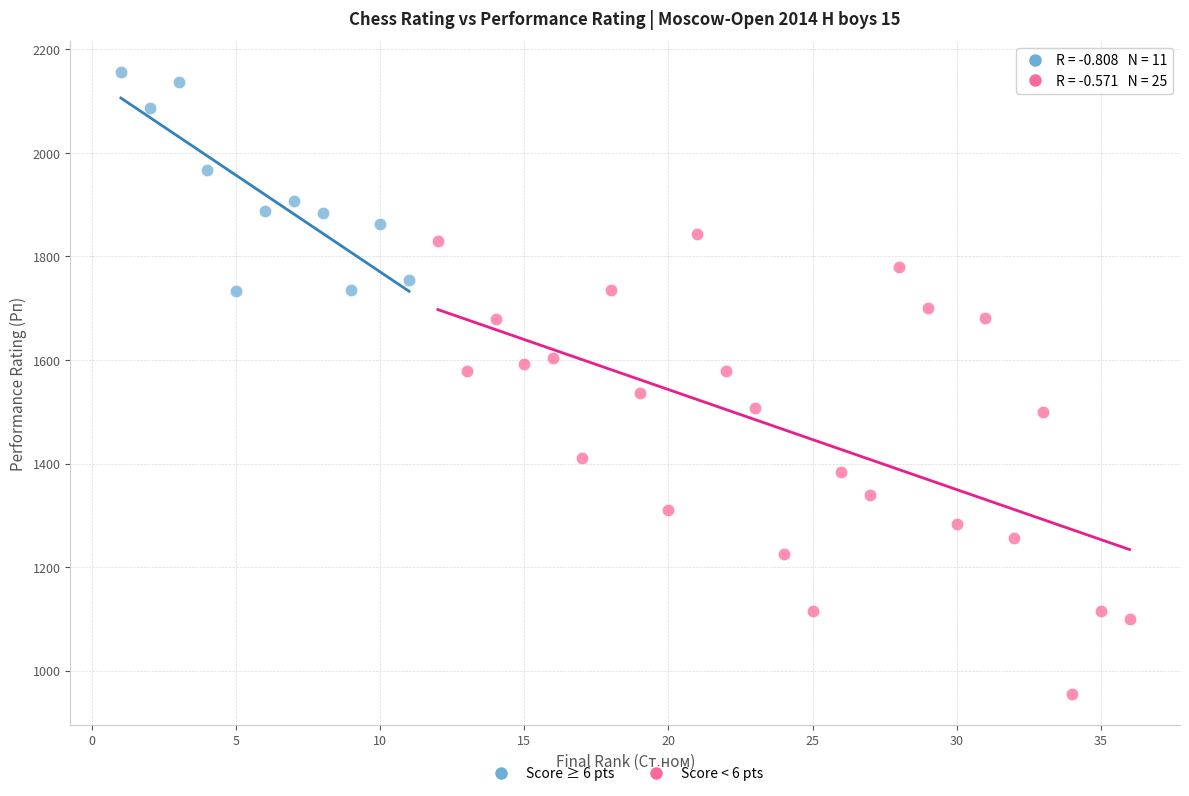

Which series reaches the minimum Y coordinate?

Score < 6 pts